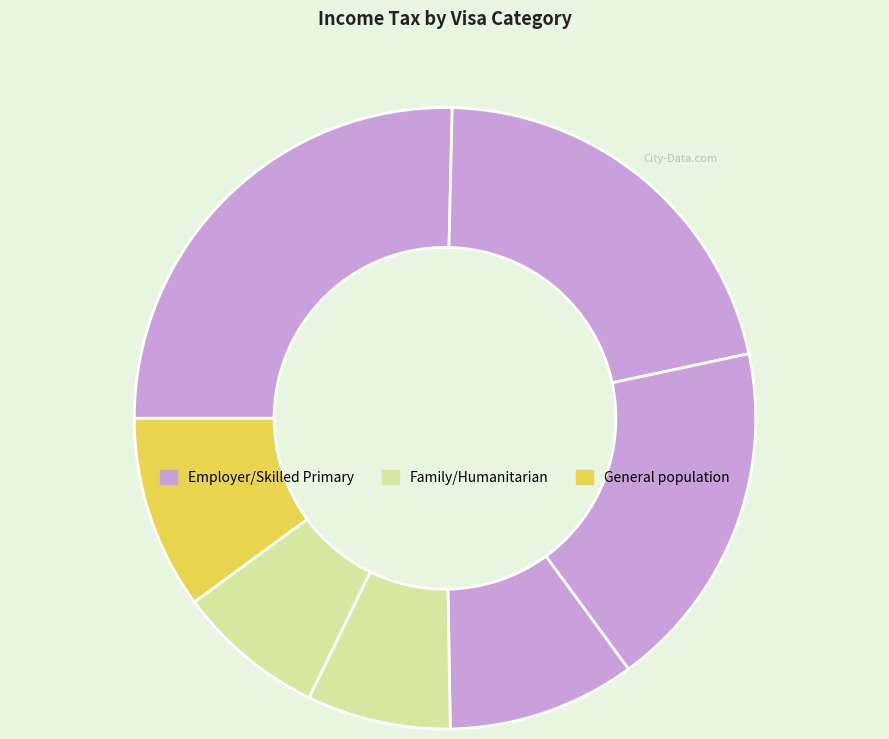

Count the number of slices in the pie.

7